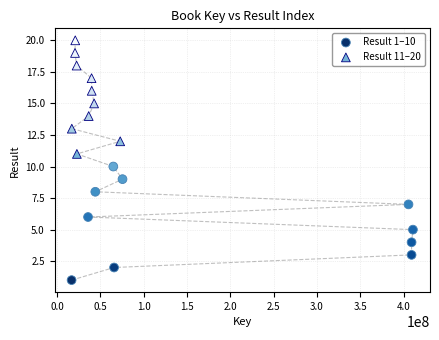

Which series reaches the maximum Y coordinate?

Result 11–20